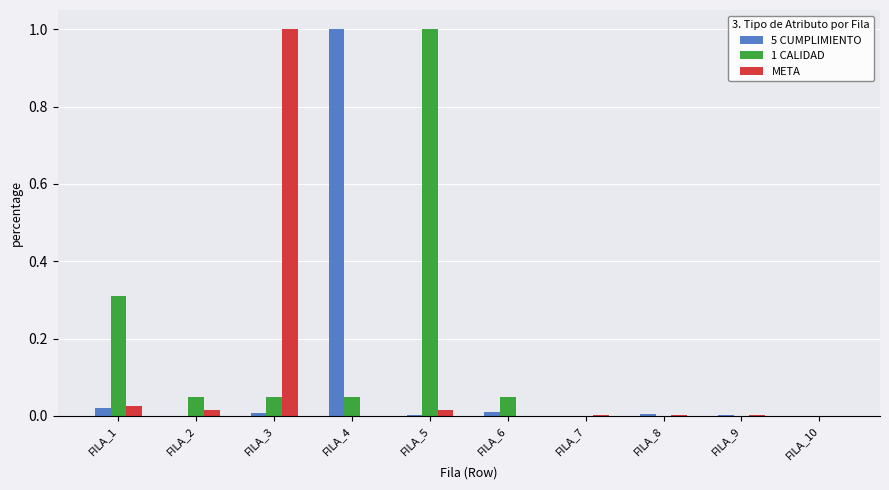

Which series has the largest total across all categories?

1 CALIDAD